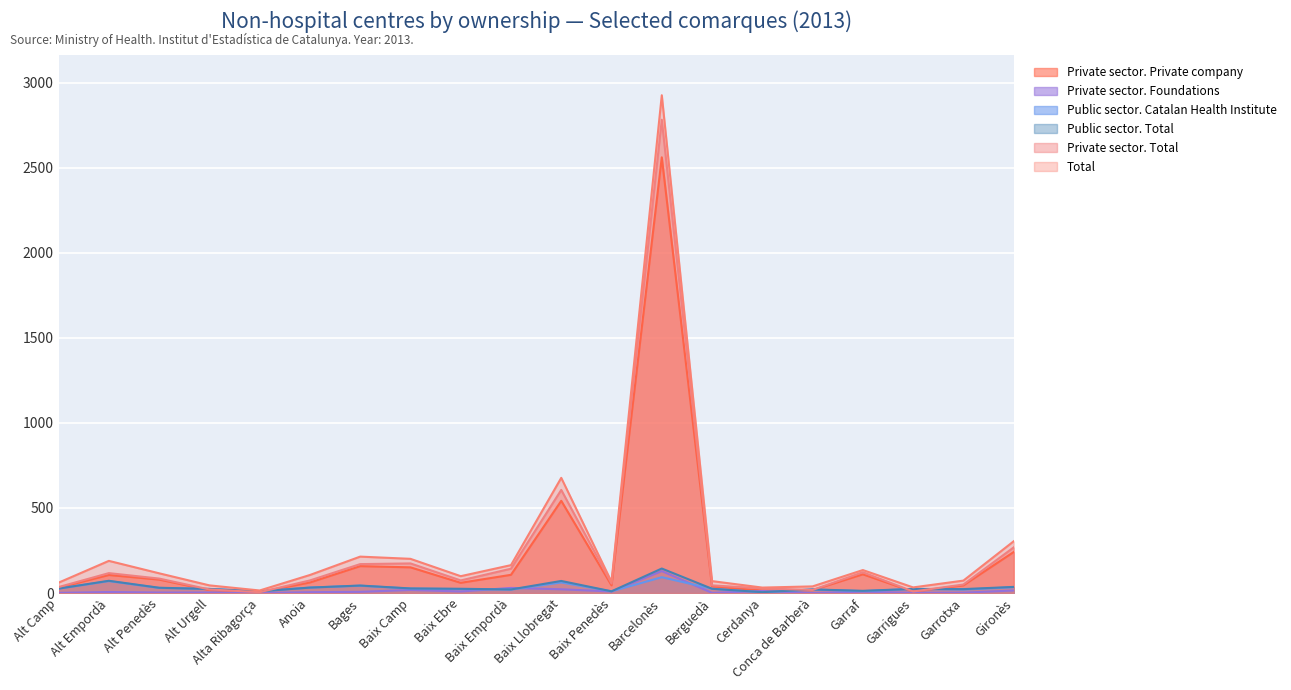

Reading left to right, list all the values displayed in this chart.

Total: 61	189	116	45	15	106	214	201	99	164	677	66	2926	70	32	39	135	33	73	304
Public sector. Catalan Health Institute: 26	70	30	24	10	32	43	26	23	20	62	10	93	25	4	21	11	24	20	34
Private sector. Total: 35	117	85	21	5	74	170	174	74	143	606	56	2782	45	27	18	122	9	50	268
Public sector. Total: 26	72	31	24	10	32	44	27	25	21	71	10	144	25	5	21	13	24	23	36
Private sector. Private company: 31	106	79	17	5	62	158	151	60	107	542	45	2561	39	15	17	110	8	45	241
Private sector. Foundations: 1	6	3	3	0	5	7	18	9	30	22	9	129	1	12	0	8	1	2	15